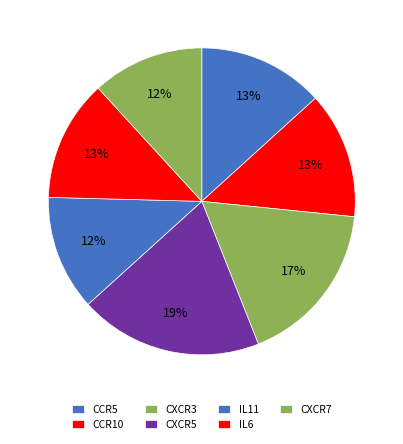

How many segments does this pie chart have?

7